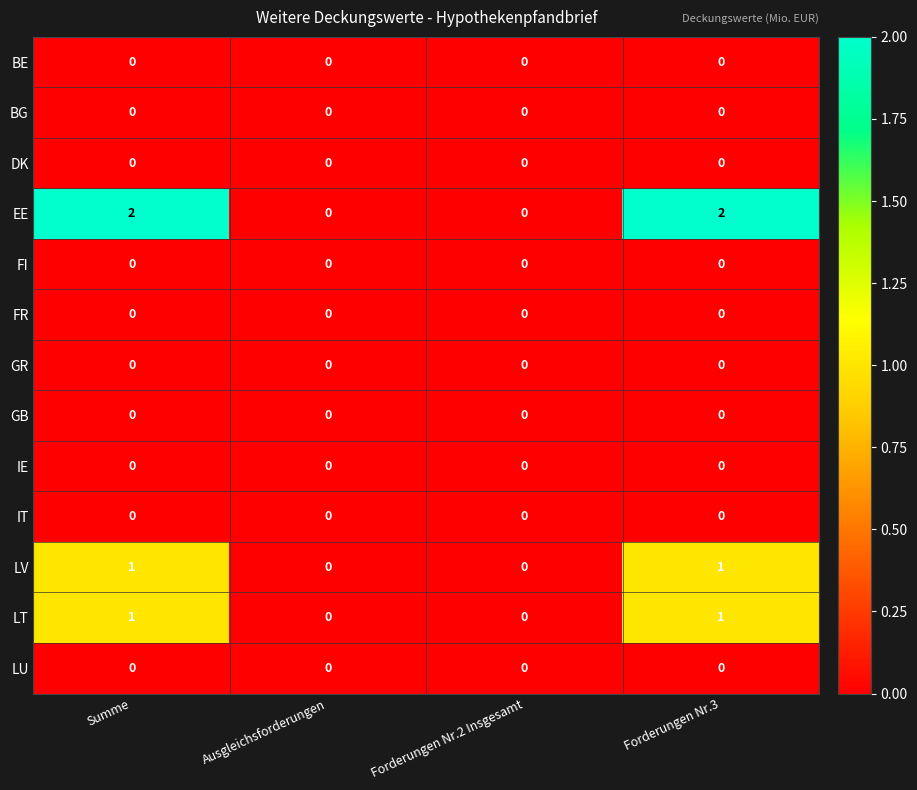

Is it true that BE equals 0 at Summe?

True